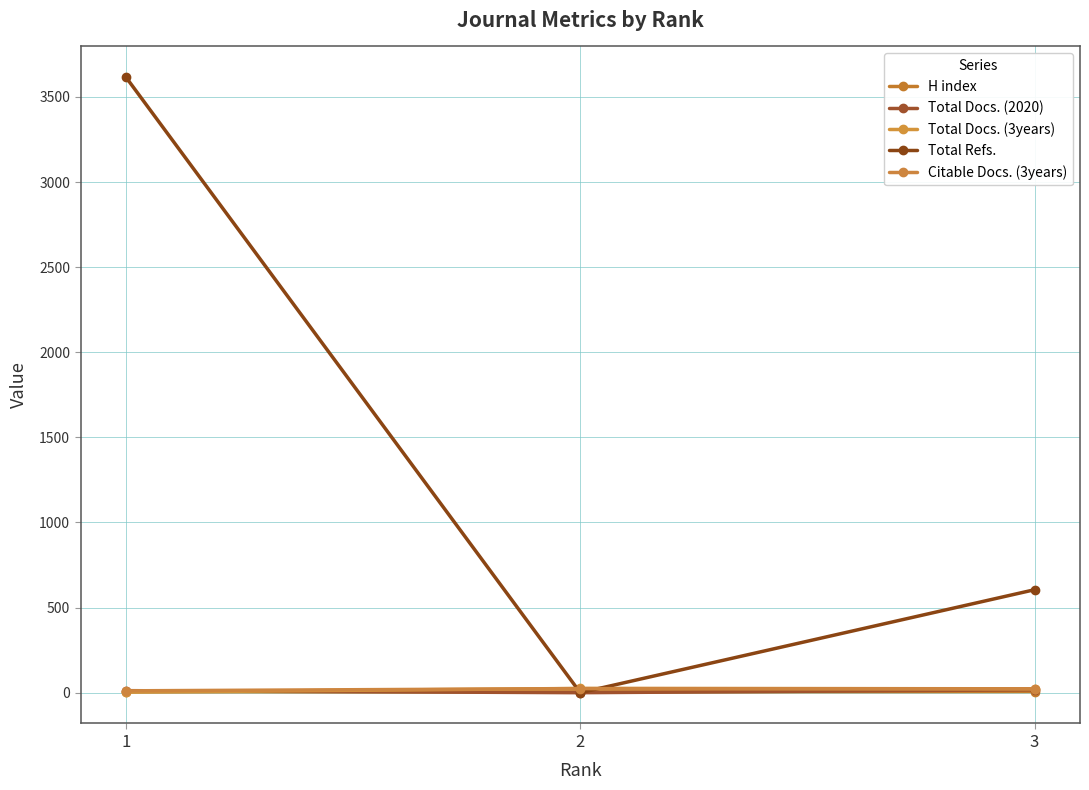

Is the value of Total Docs. (3years) at 3 greater than the value of Total Docs. (2020) at 3?

Yes